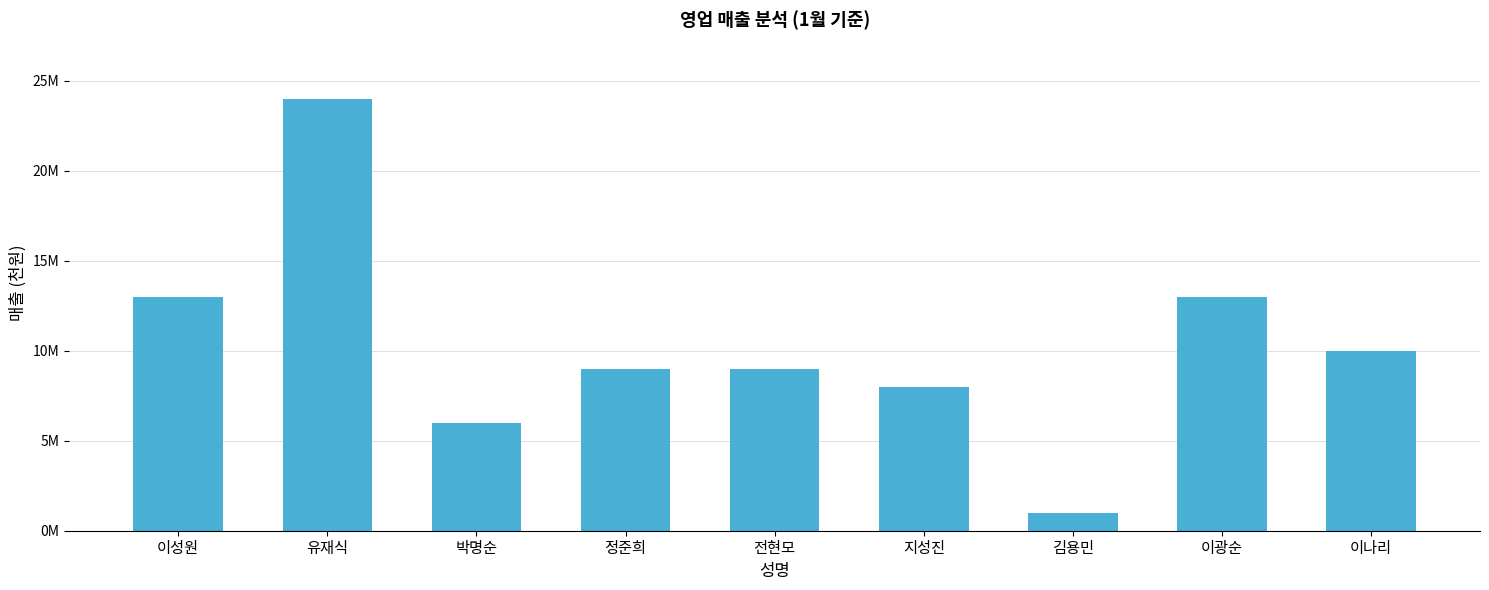

Is it true that the value at 김용민 is 444117?

False